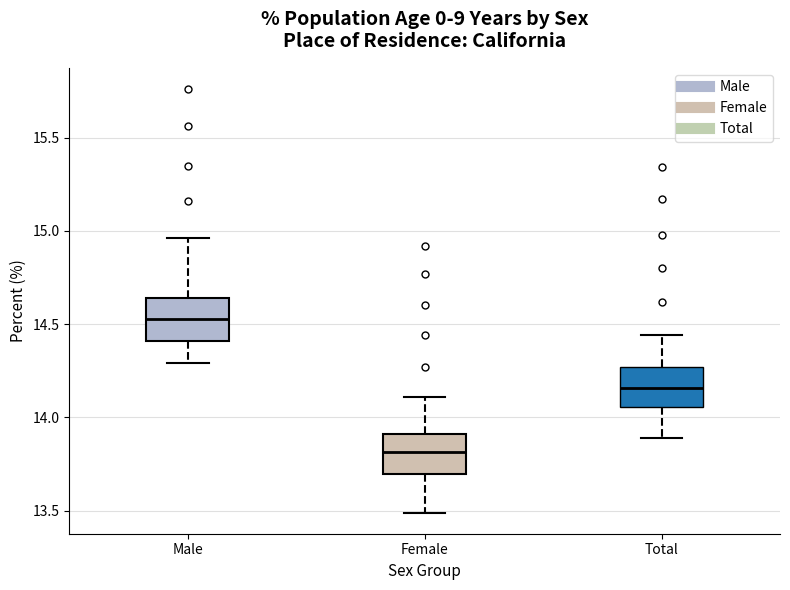

Reading left to right, read every box against the y-axis: the position of its median line, the range the box covers, and the ends of its whiskers. The values are not printed on the chart, so give them approximately, as read against the axis.

Male: median 14.55, box 14.40 to 14.65, whiskers 14.30 to 14.95
Female: median 13.80, box 13.70 to 13.90, whiskers 13.50 to 14.10
Total: median 14.15, box 14.05 to 14.25, whiskers 13.90 to 14.45